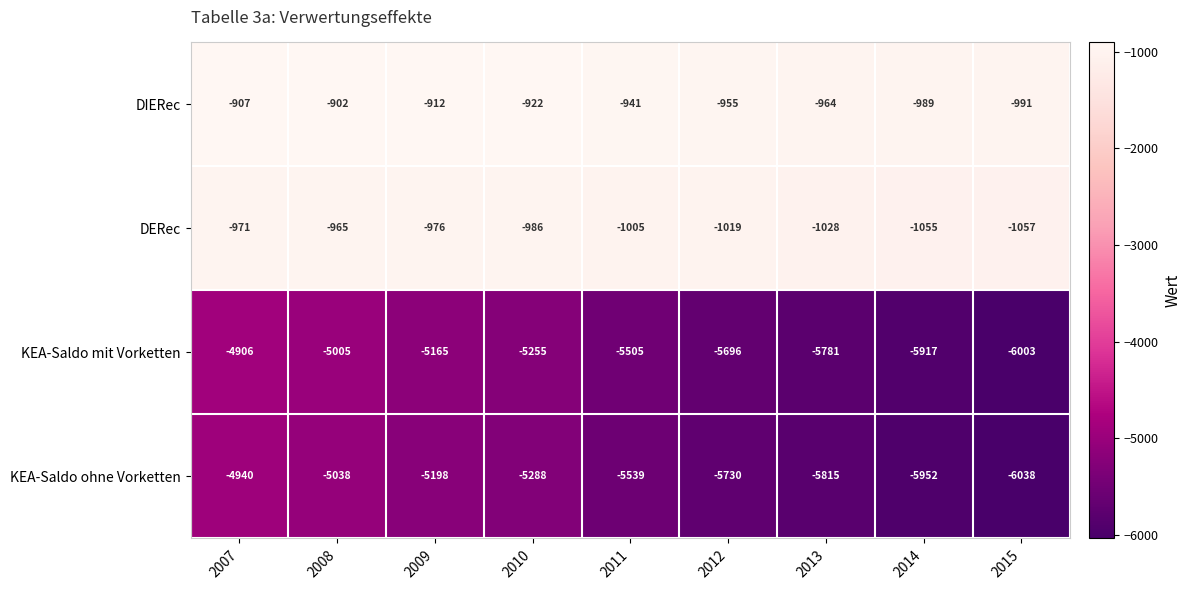

What is the spread (max minus min) of values at 2014?

4963